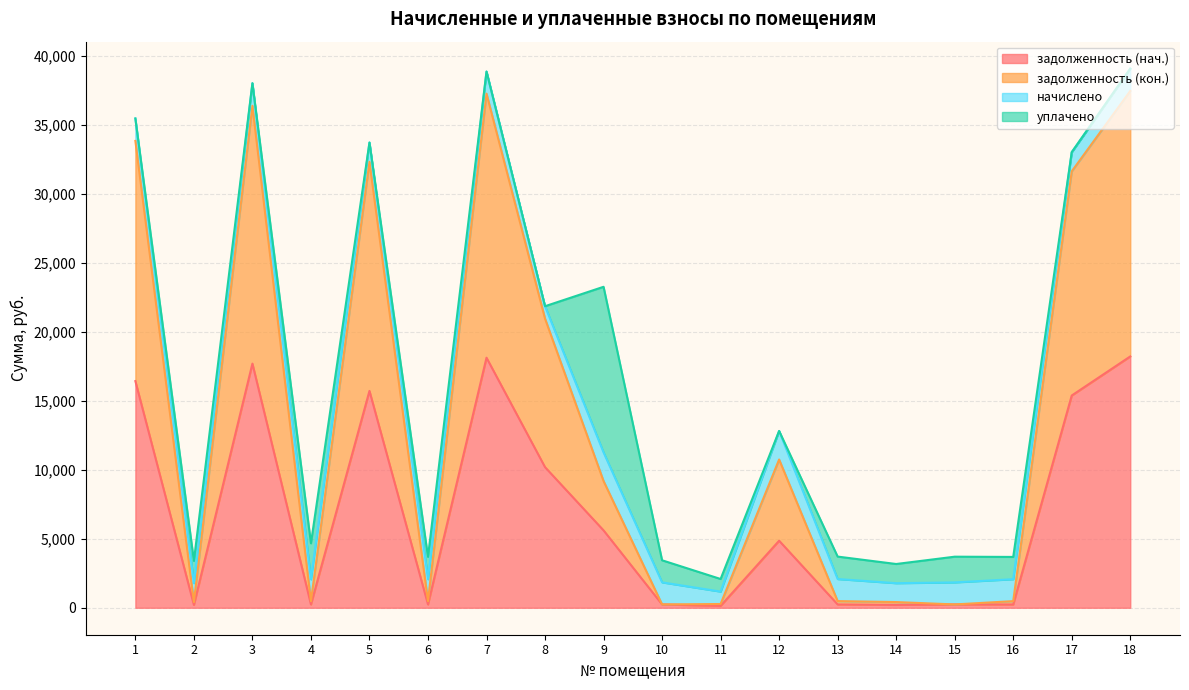

True or false: задолженность (кон.) has a value of 177.7 at 11.

False